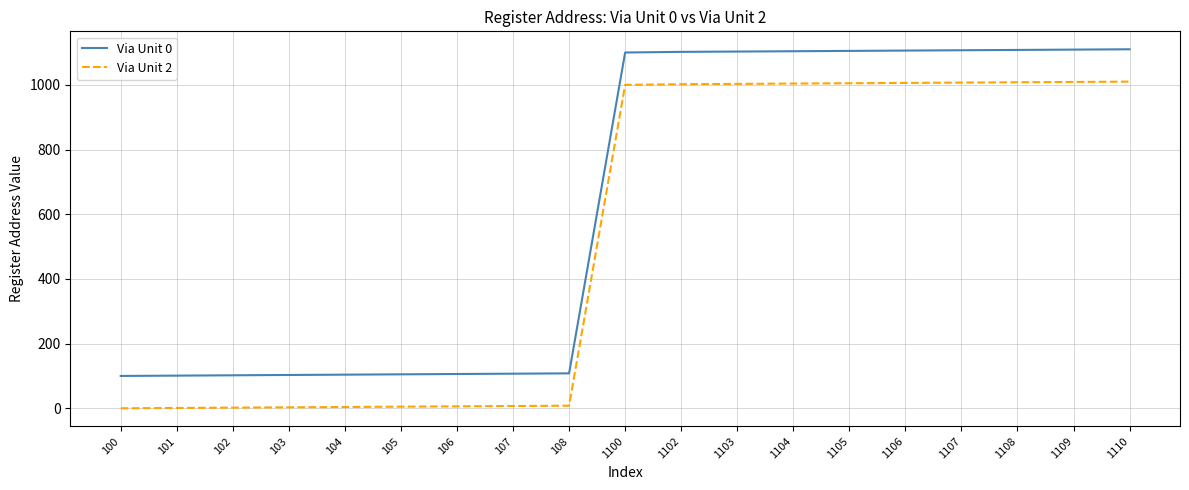

True or false: Via Unit 0 and Via Unit 2 cross at least once.

False